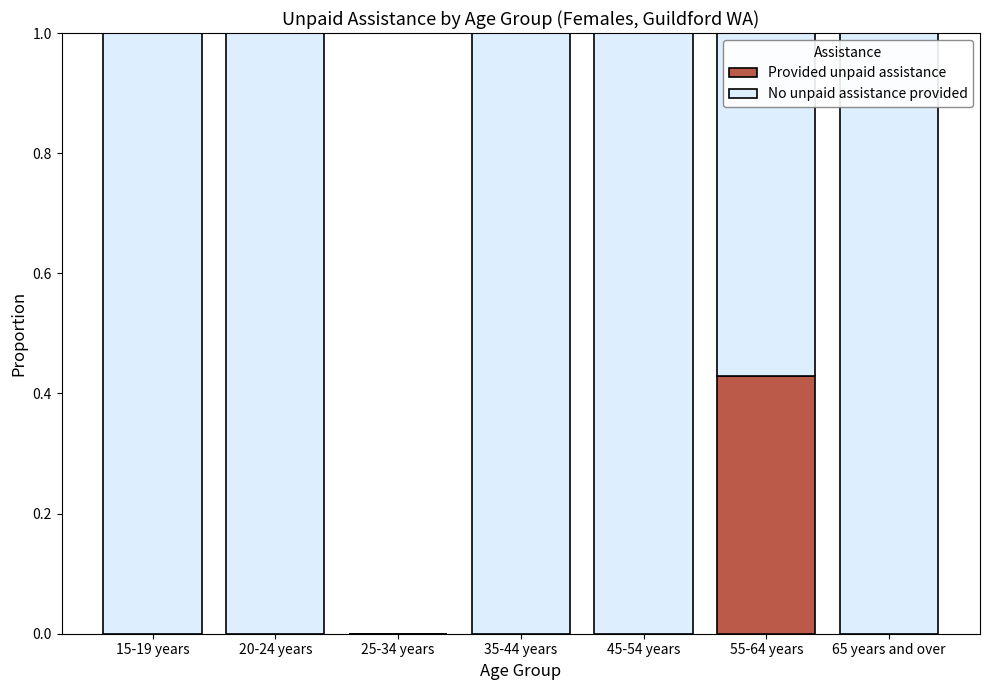

At which label does Provided unpaid assistance reach its peak?

55-64 years